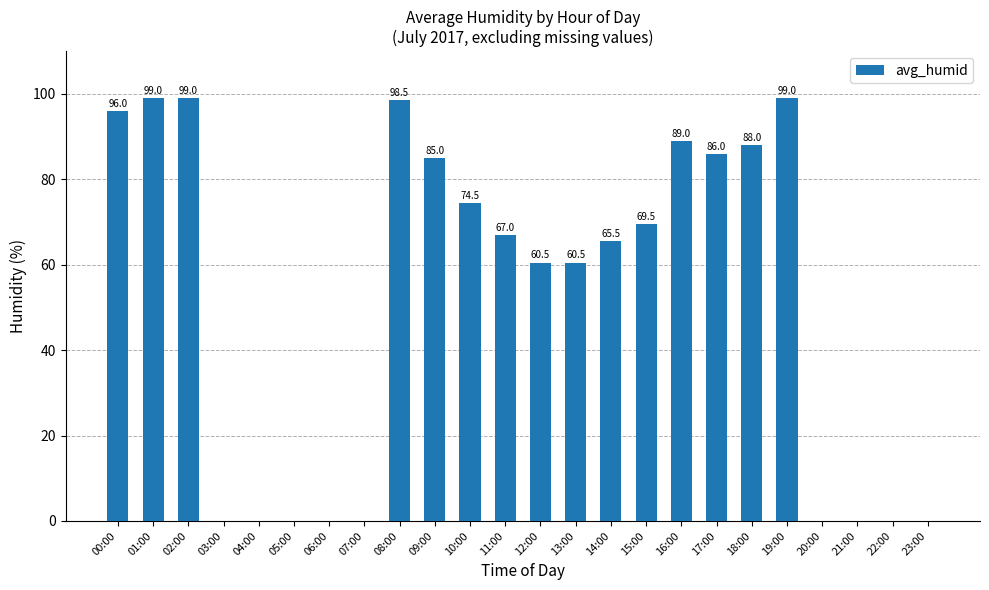

Reading left to right, what are all the values shown in this chart?

96.0	99.0	99.0	0.0	0.0	0.0	0.0	0.0	98.5	85.0	74.5	67.0	60.5	60.5	65.5	69.5	89.0	86.0	88.0	99.0	0.0	0.0	0.0	0.0